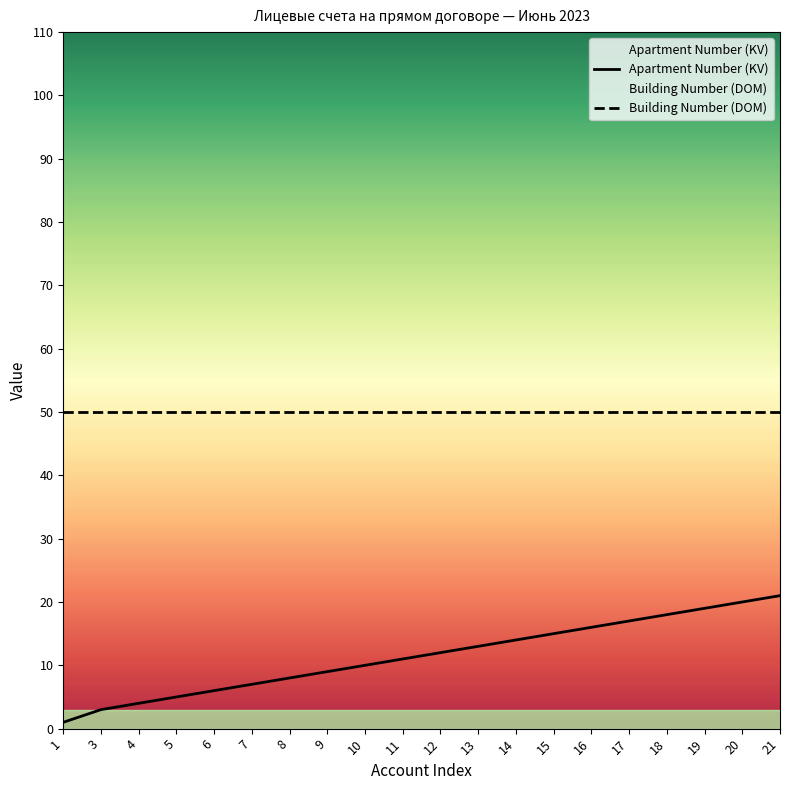

What are all the series names shown in the legend?

Apartment Number (KV), Building Number (DOM)